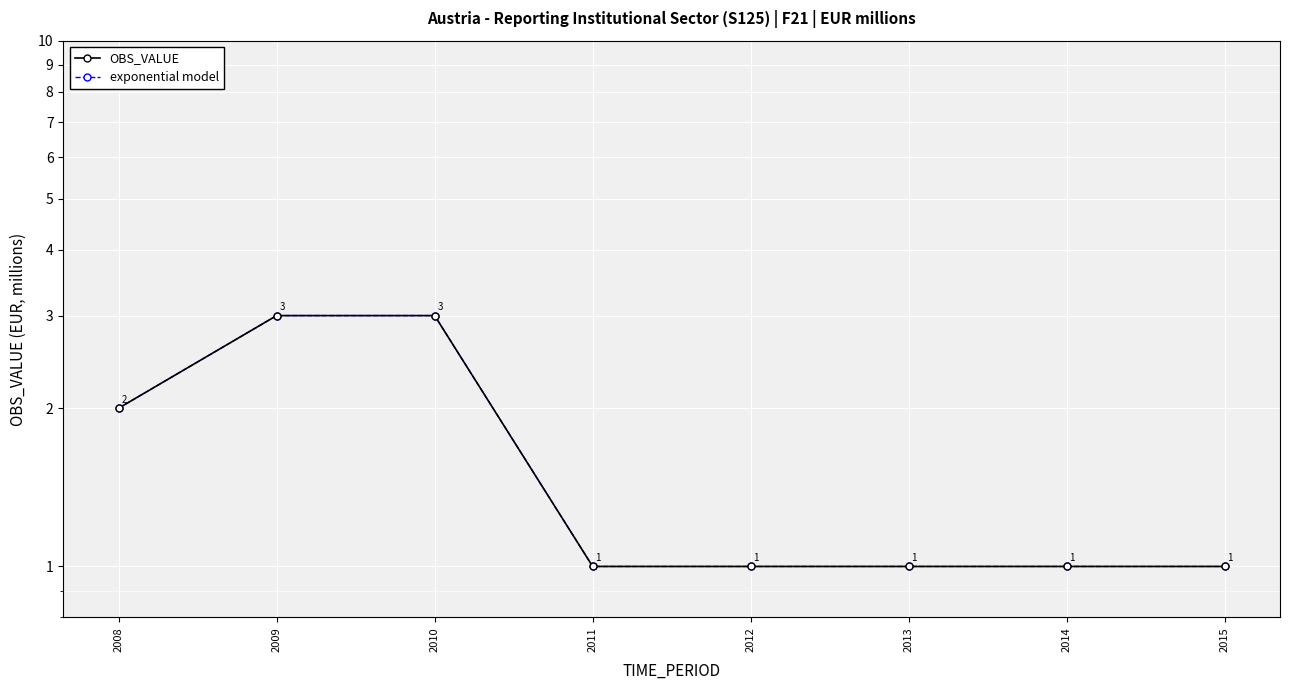

What is the sum of all exponential model values?

13